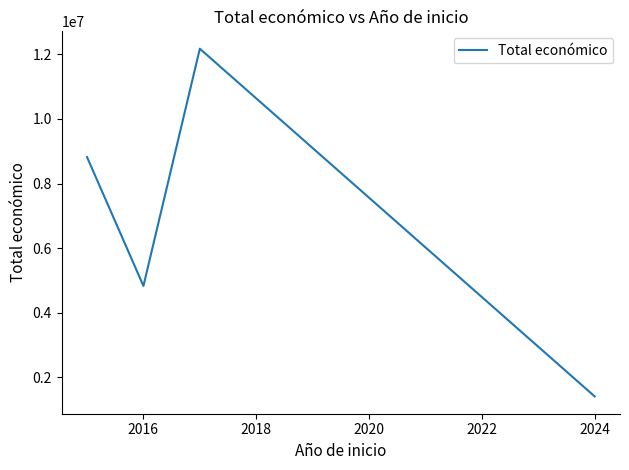

What is the average value?

6809072